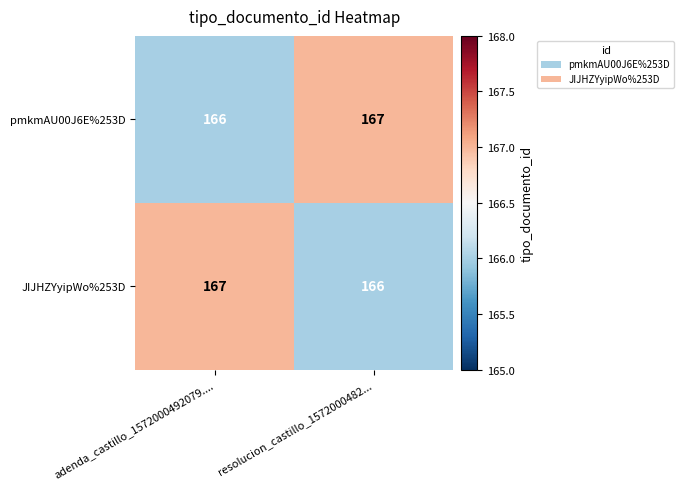

Is it true that JIJHZYyipWo%253D equals 167 at adenda_castillo_1572000492079....?

True